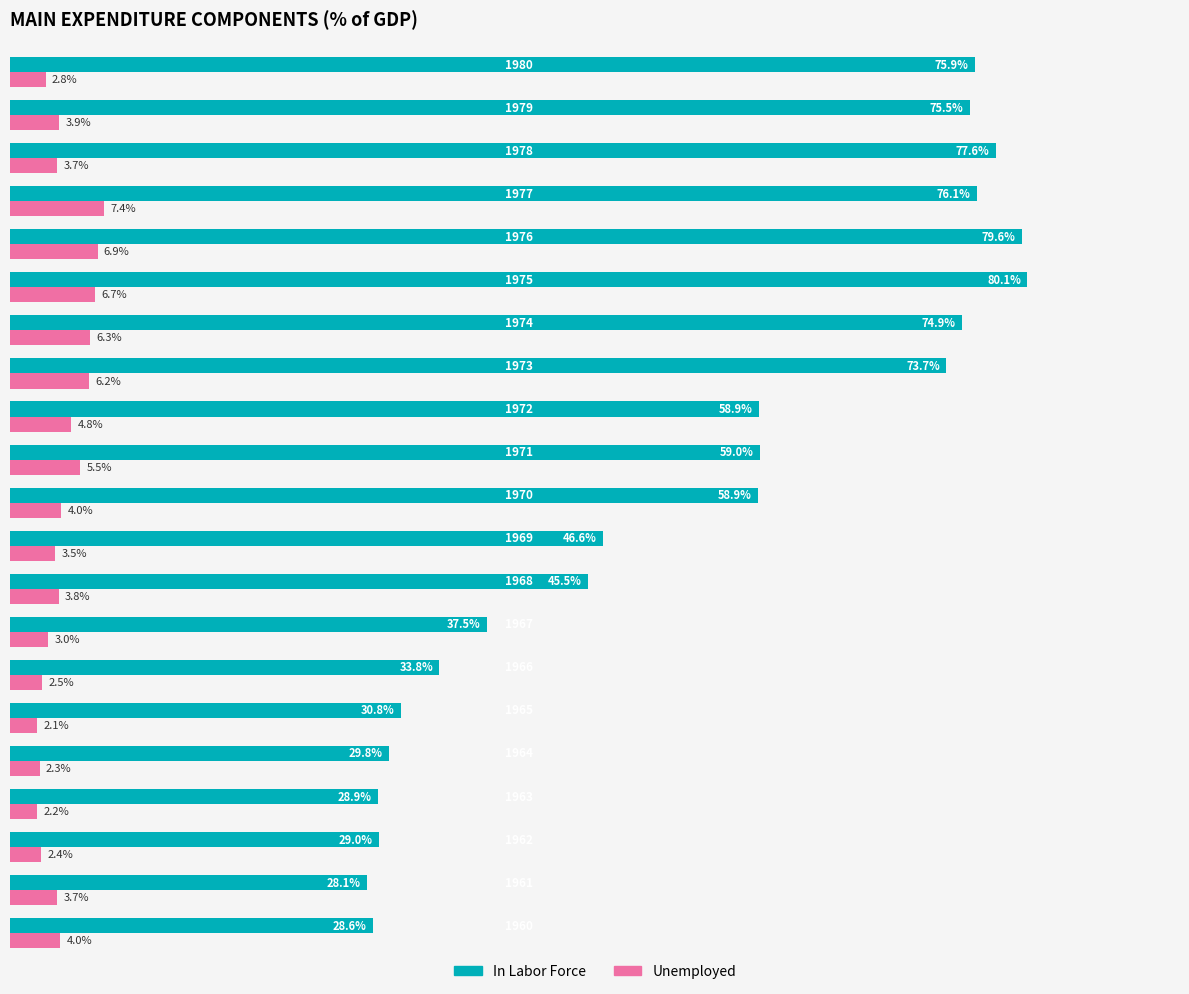

List the series in order of their overall mean, lowest first.

Unemployed, In Labor Force